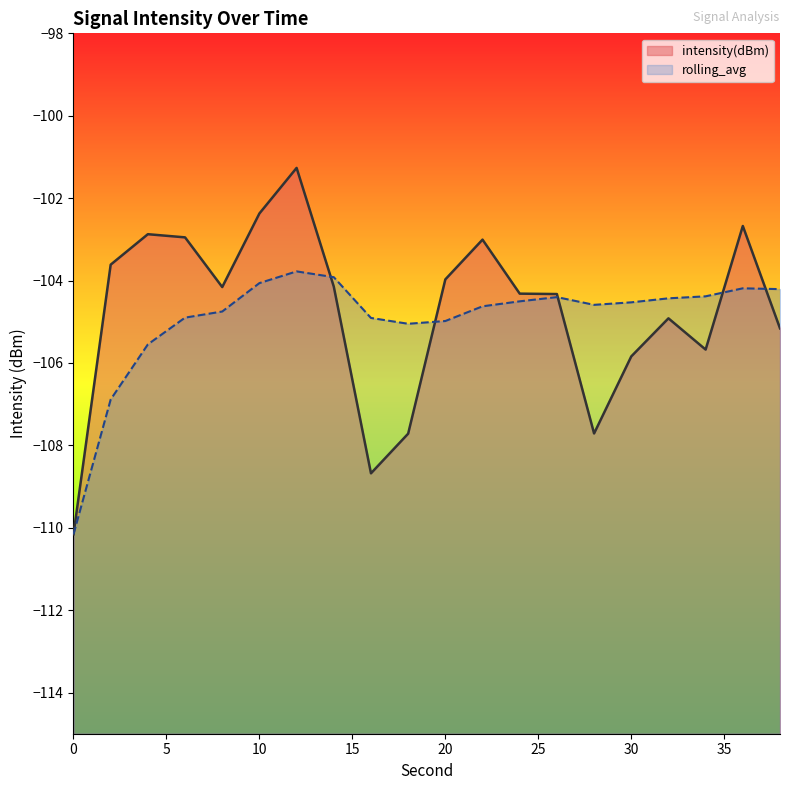

How many lines are shown in the chart?

2